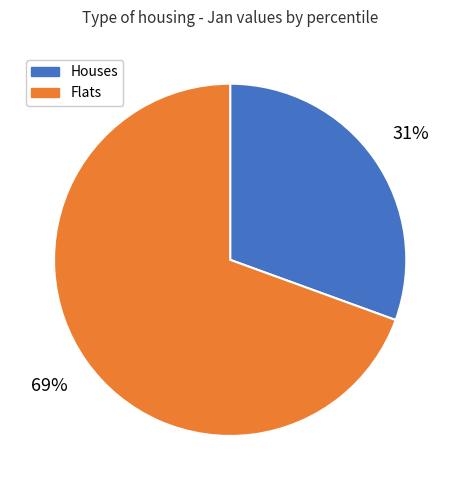

How many slices are in this pie chart?

2